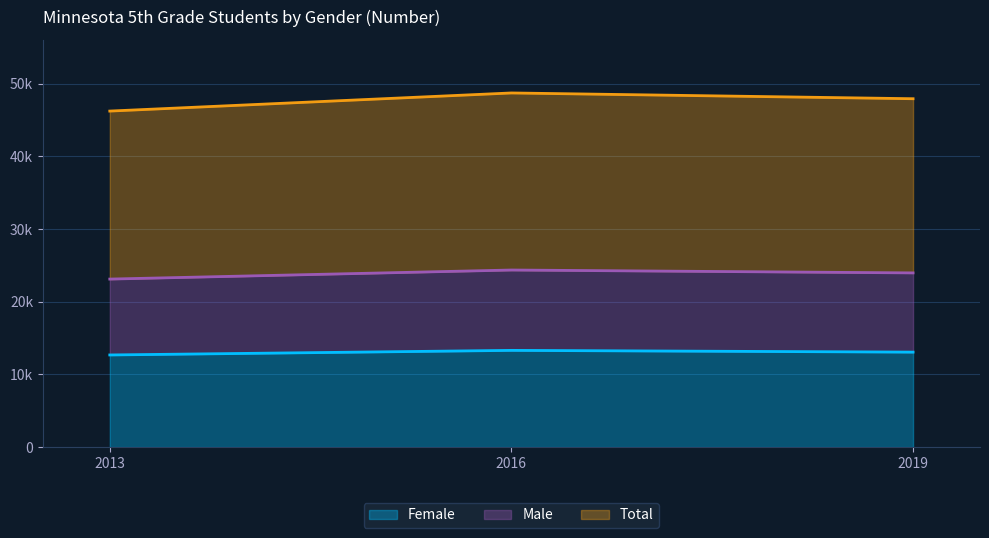

How many values in the Total series are below 47942?

1